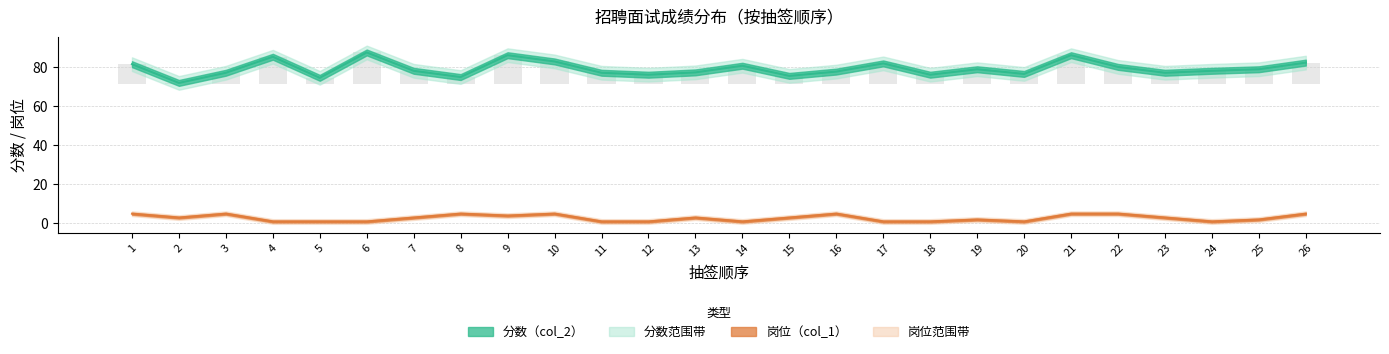

The col_1 series shows 5.0 at 21. True or false?

True